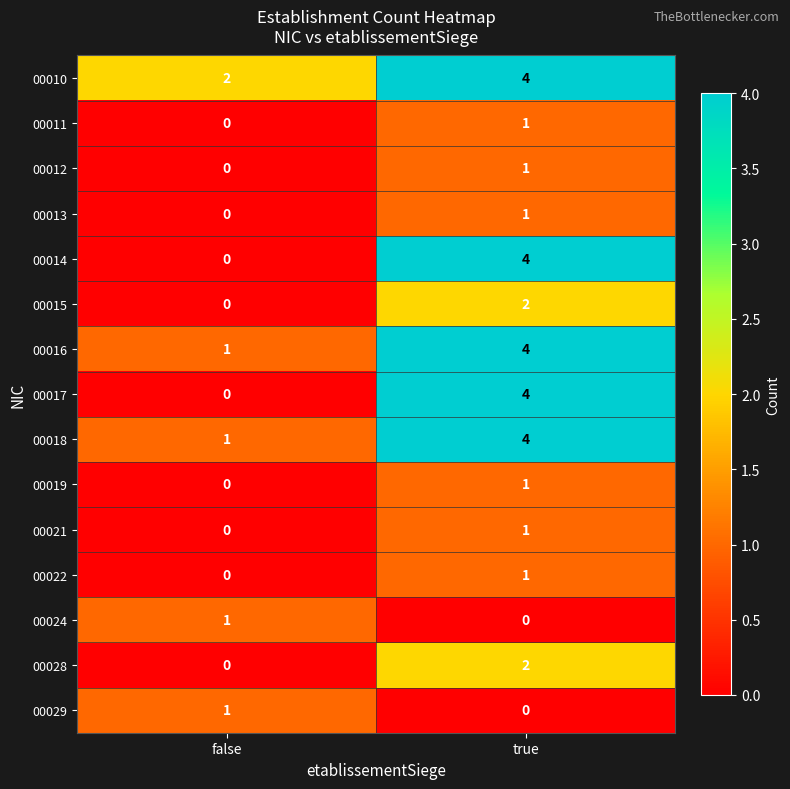

True or false: 00011 has a value of -1 at false.

False